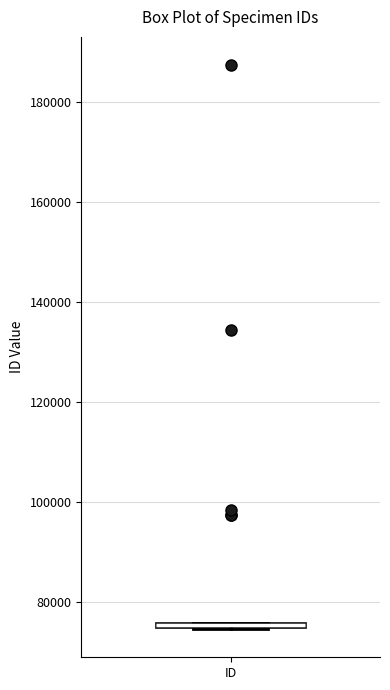

Where is the upper edge of the box for ID on the y-axis? The values are not printed on the chart, so give them approximately, as read against the axis.

76000